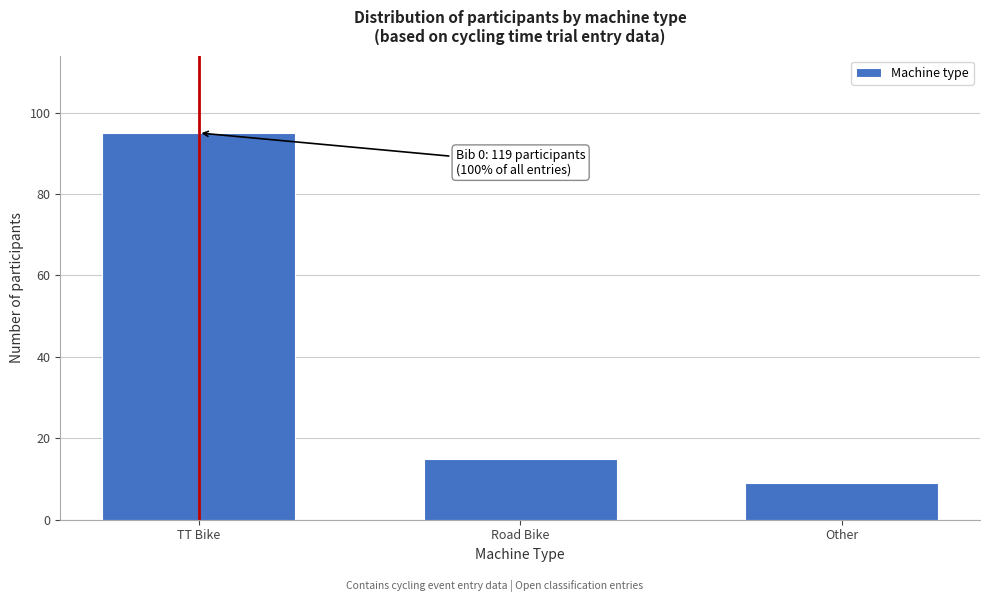

Reading left to right, transcribe all the data shown in this chart.

95	15	9